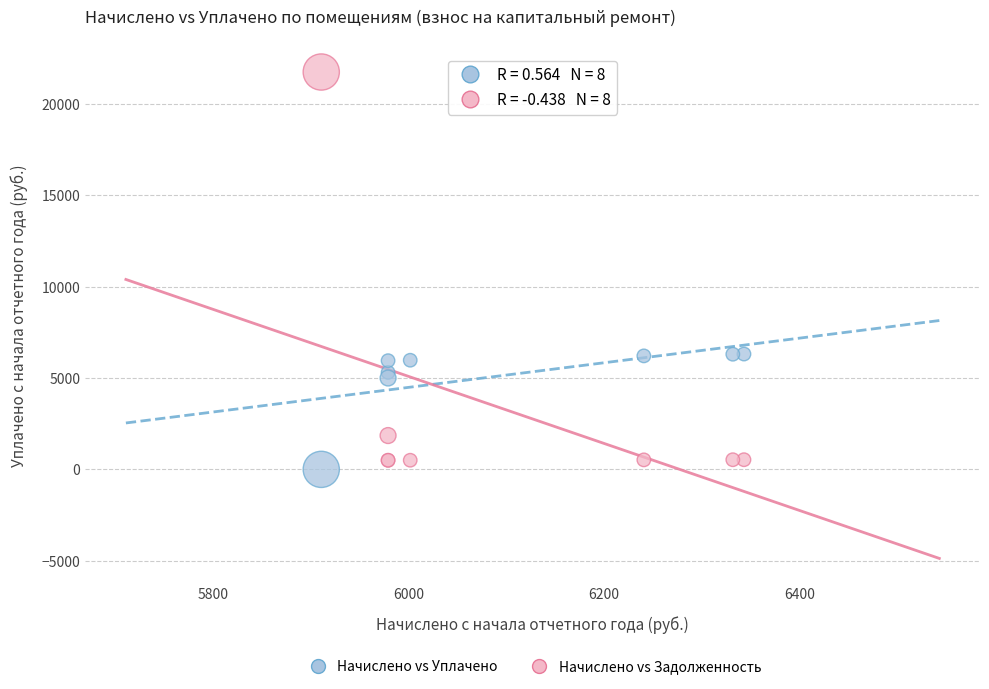

In the Начислено vs Уплачено series, what Y value is closest to 3155?

5000.0